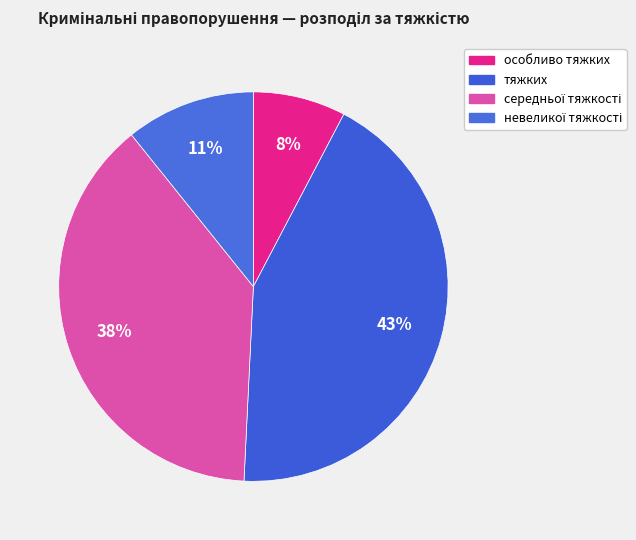

Count the number of slices in the pie.

4